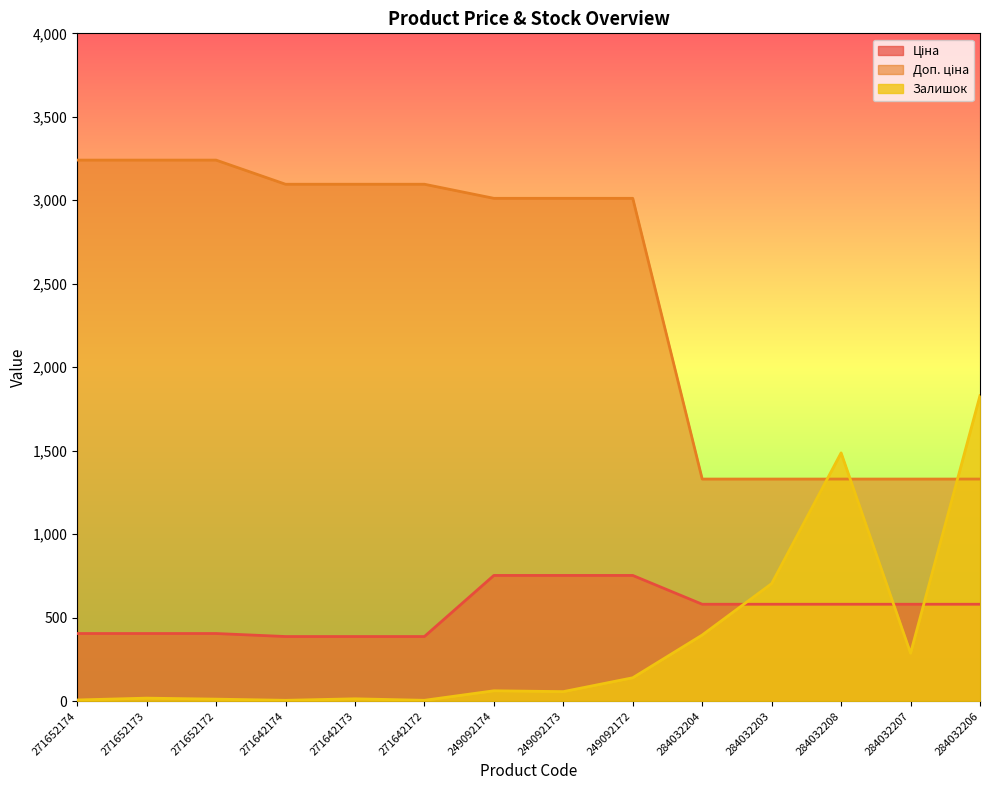

What are all the series names shown in the legend?

Ціна, Доп. ціна, Залишок